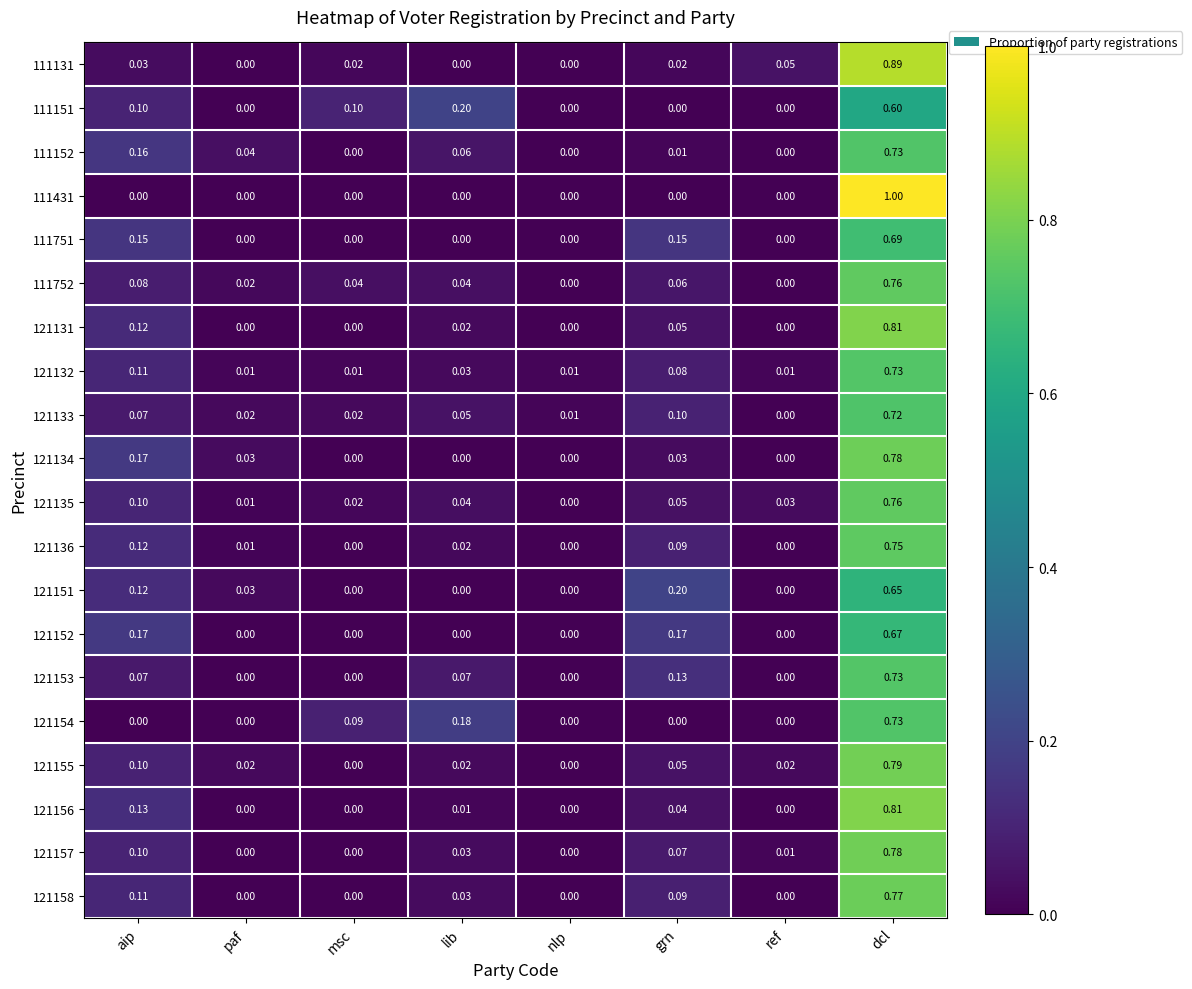

Is the value of 121158 at aip greater than the value of 121152 at paf?

Yes